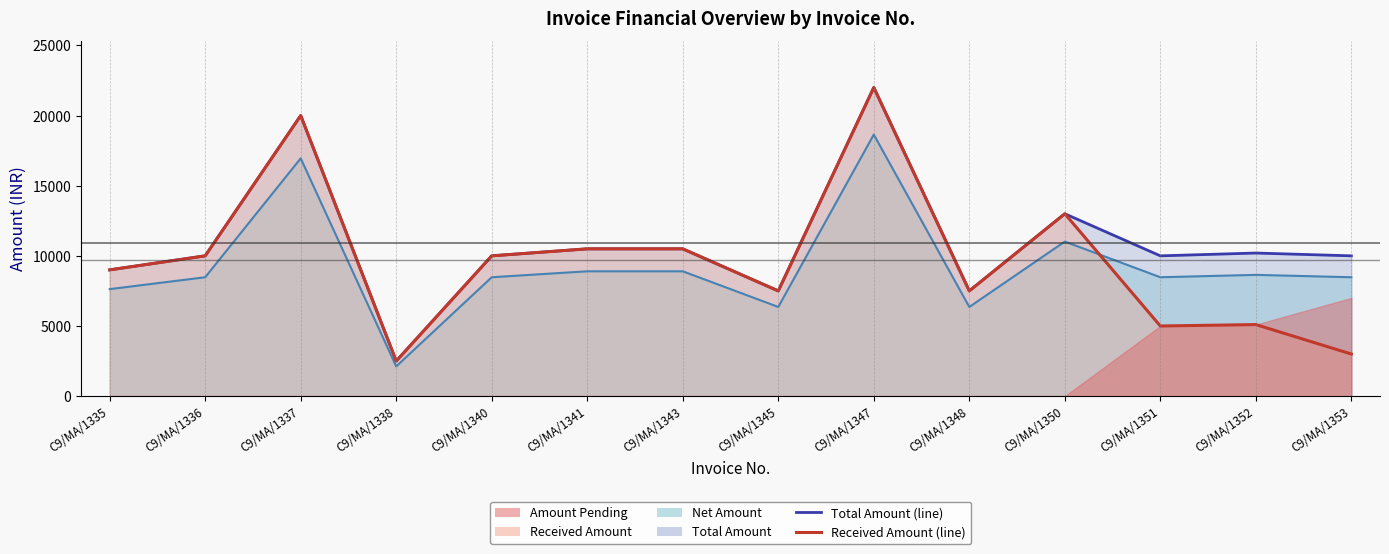

How many data points in Received Amount (line) are above 10000?

5